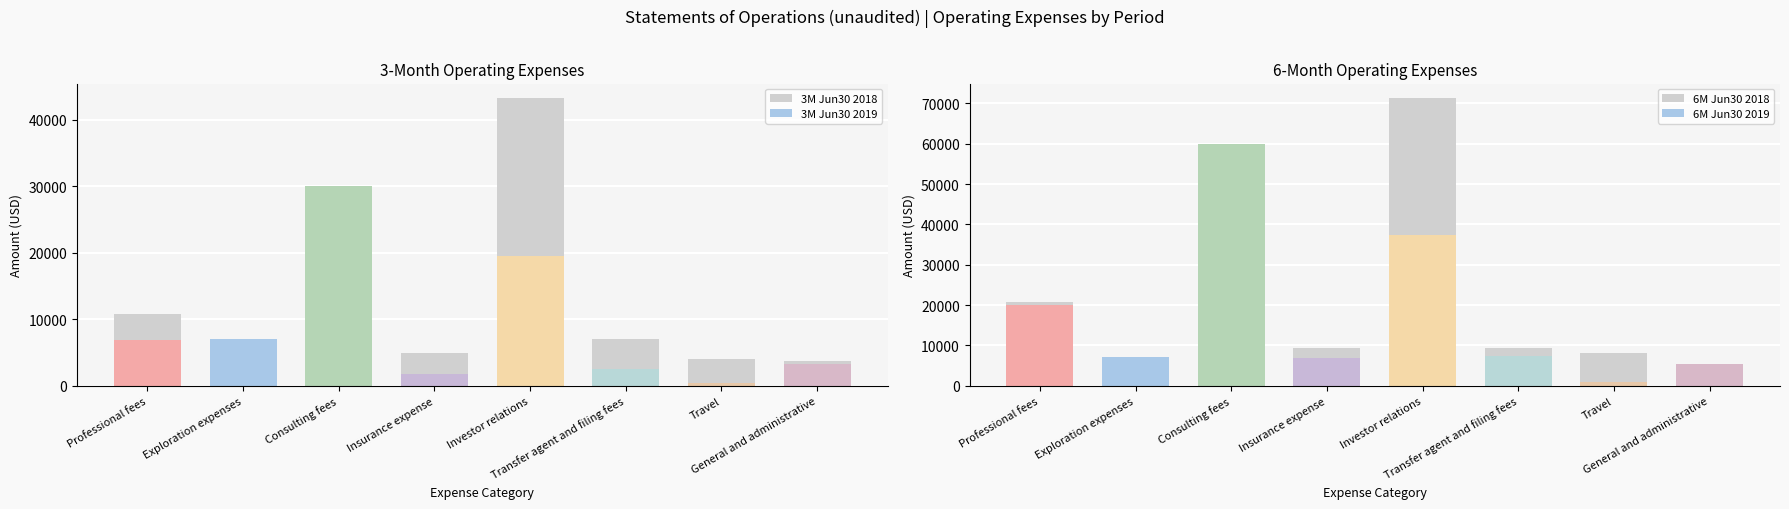

Which series has the largest range (max minus min)?

6M Jun30 2018 (background)